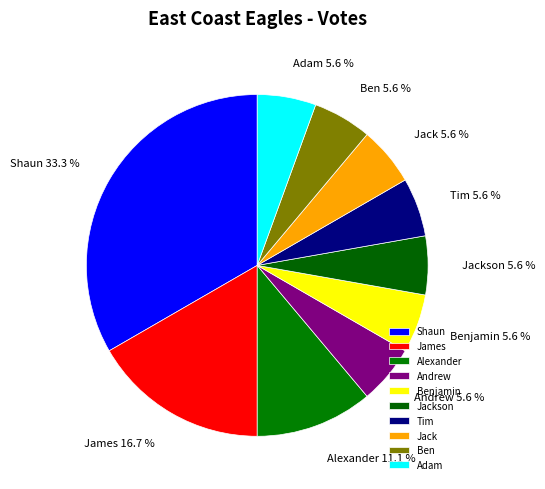

Which category has the biggest portion of the pie?

Shaun